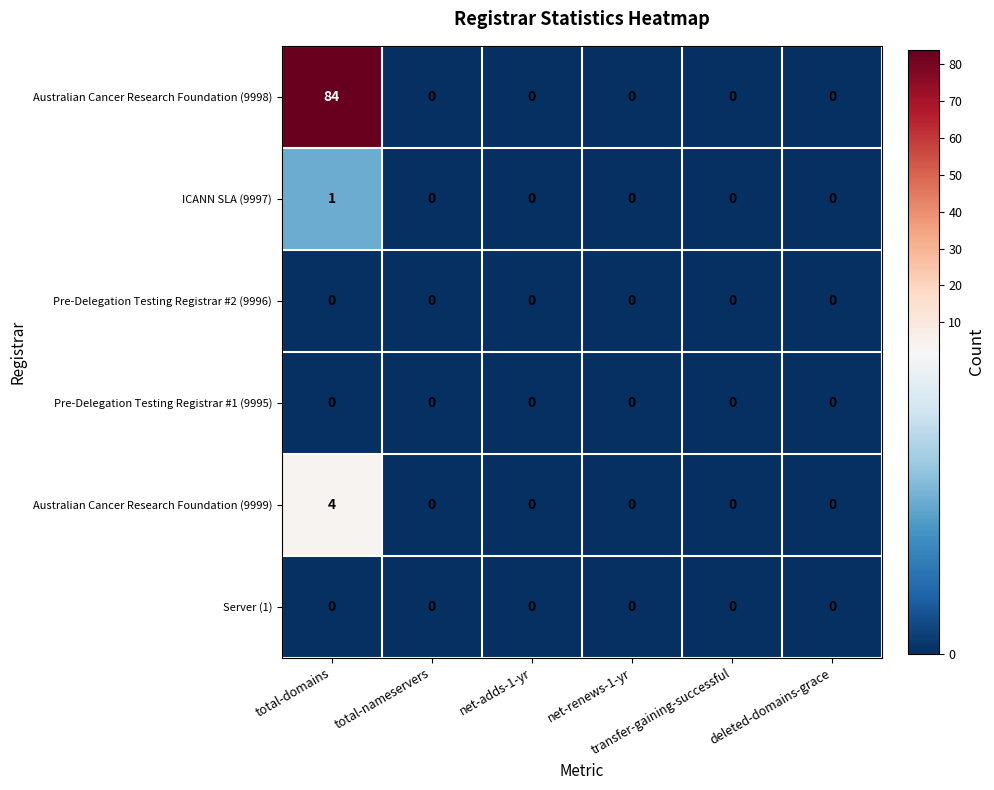

Which series has the largest range (max minus min)?

Australian Cancer Research Foundation (9998)